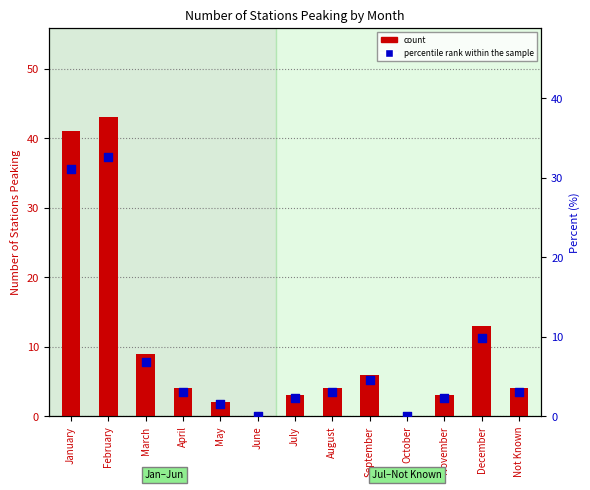

Which series has the largest total across all categories?

count